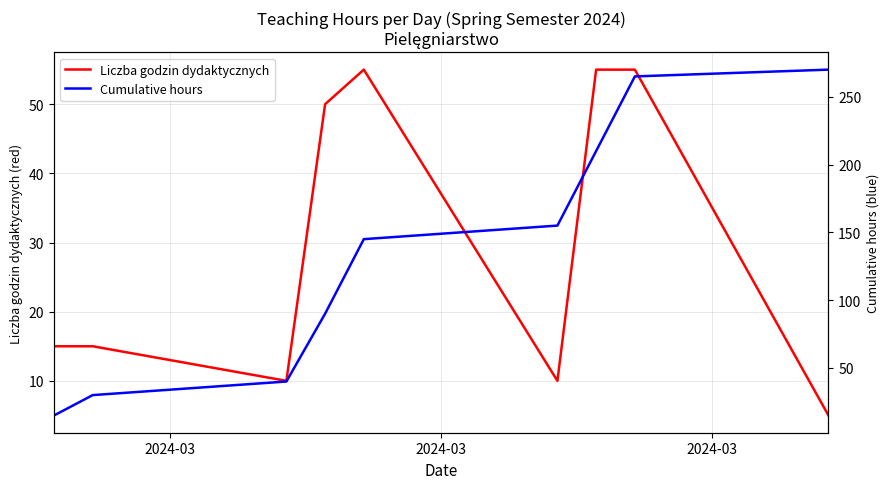

True or false: Liczba godzin dydaktycznych and Cumulative hours cross at least once.

False